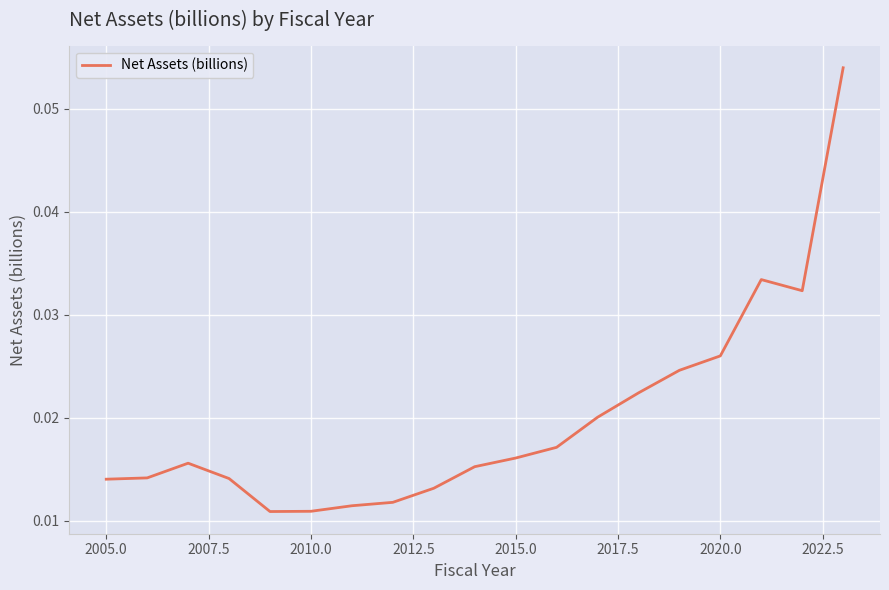

Does the chart have visible grid lines?

Yes